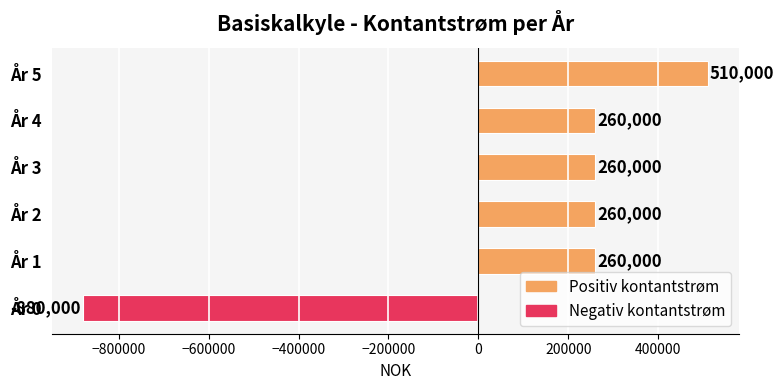

Reading top to bottom, transcribe all the data shown in this chart.

510000	260000	260000	260000	260000	-880000